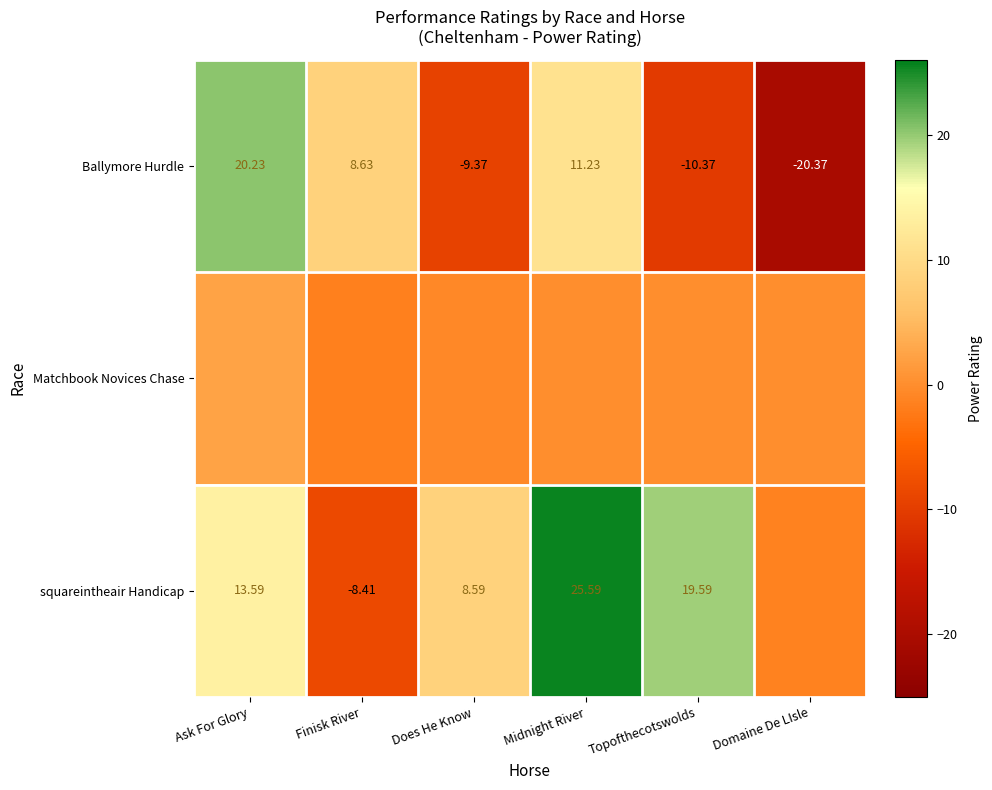

How many negative values does the Ballymore Hurdle series have?

3